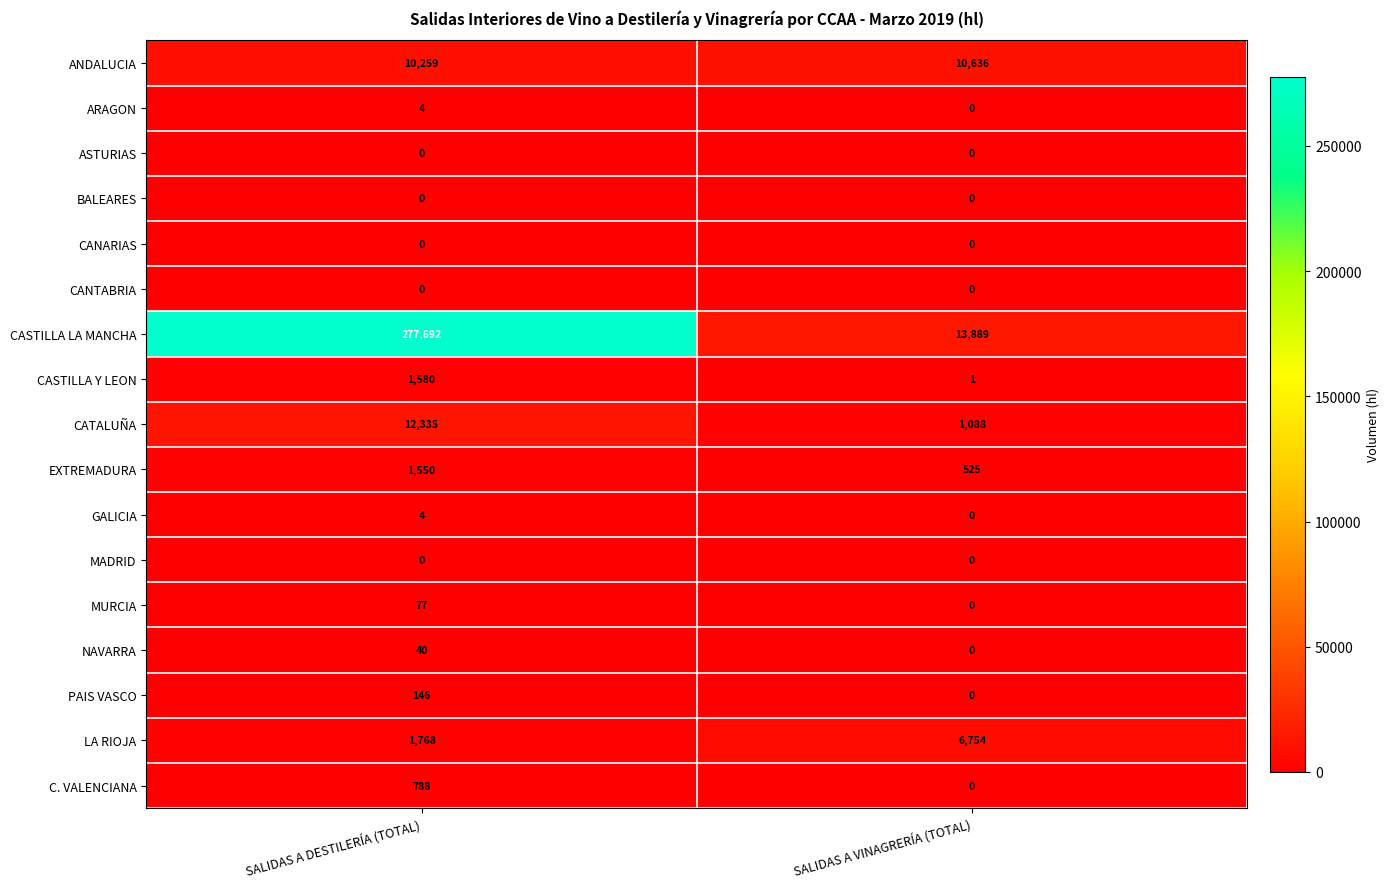

The value of CASTILLA Y LEON at SALIDAS A VINAGRERÍA (TOTAL) is 1. True or false?

True